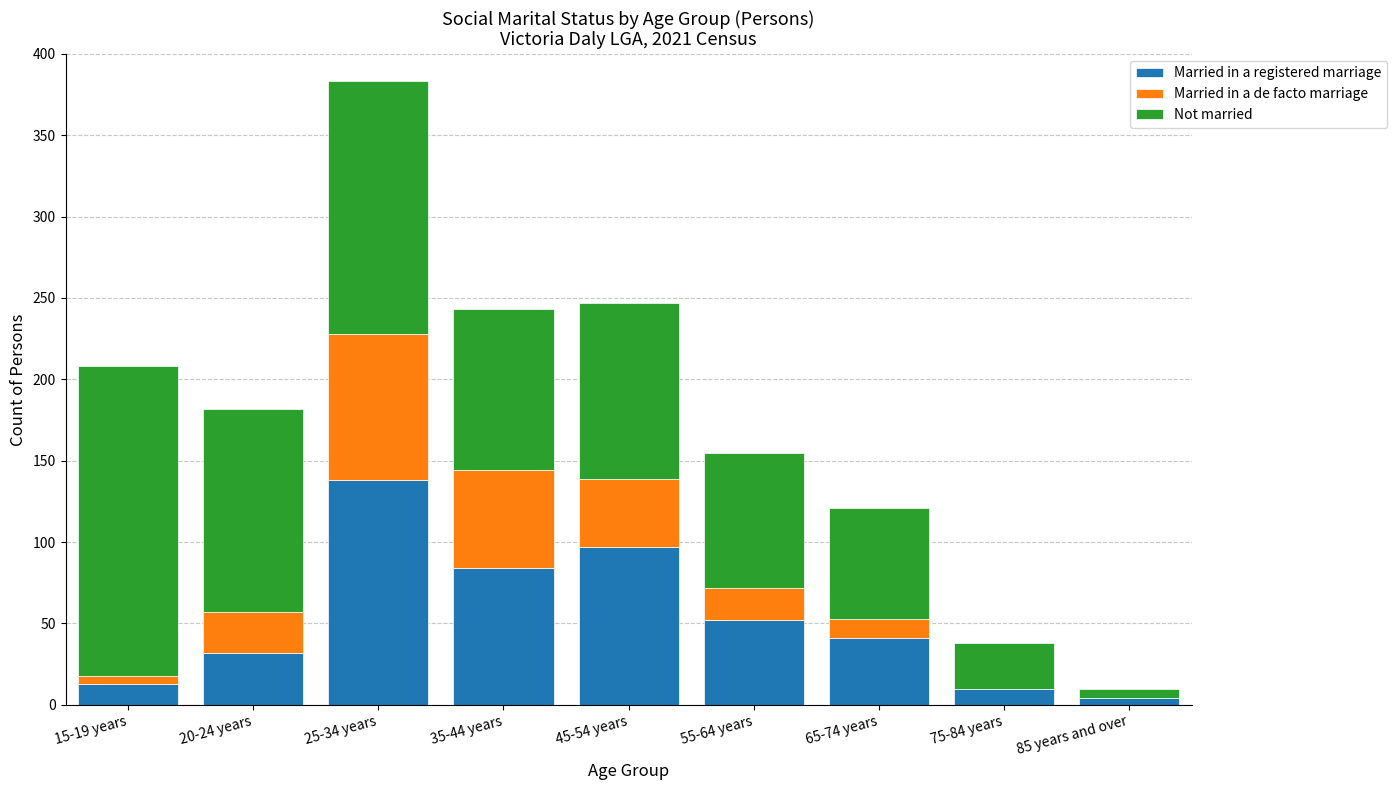

At which category is the sum across all series the highest?

25-34 years